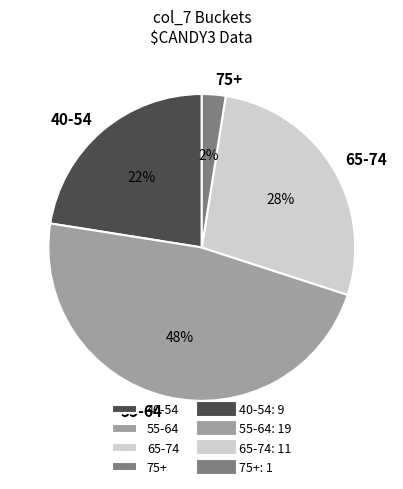

What is the ratio of the value at 65-74 to the value at 55-64?

0.6